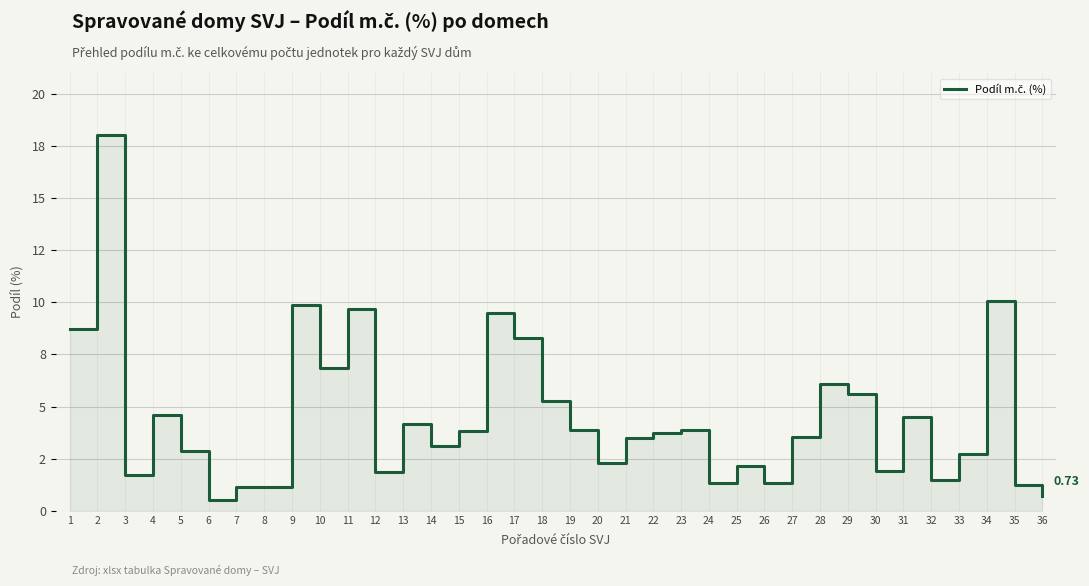

How many values are below 3?

15